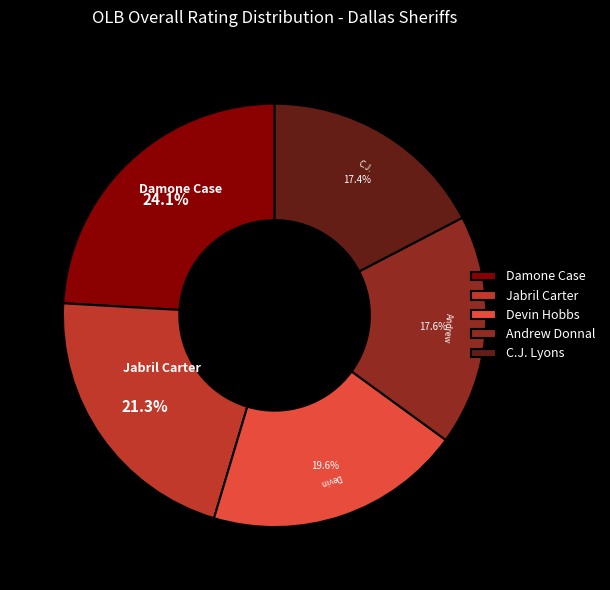

True or false: Devin Hobbs accounts for 10% of the total.

False